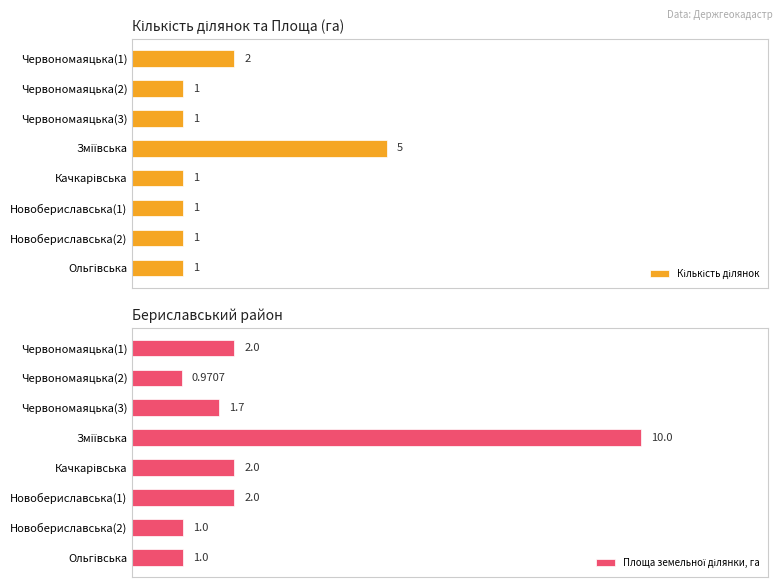

What is the value of the Площа земельної ділянки, га bar at the 2nd from the left?

1.0